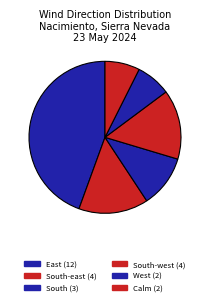

Is there a majority slice in this chart?

No